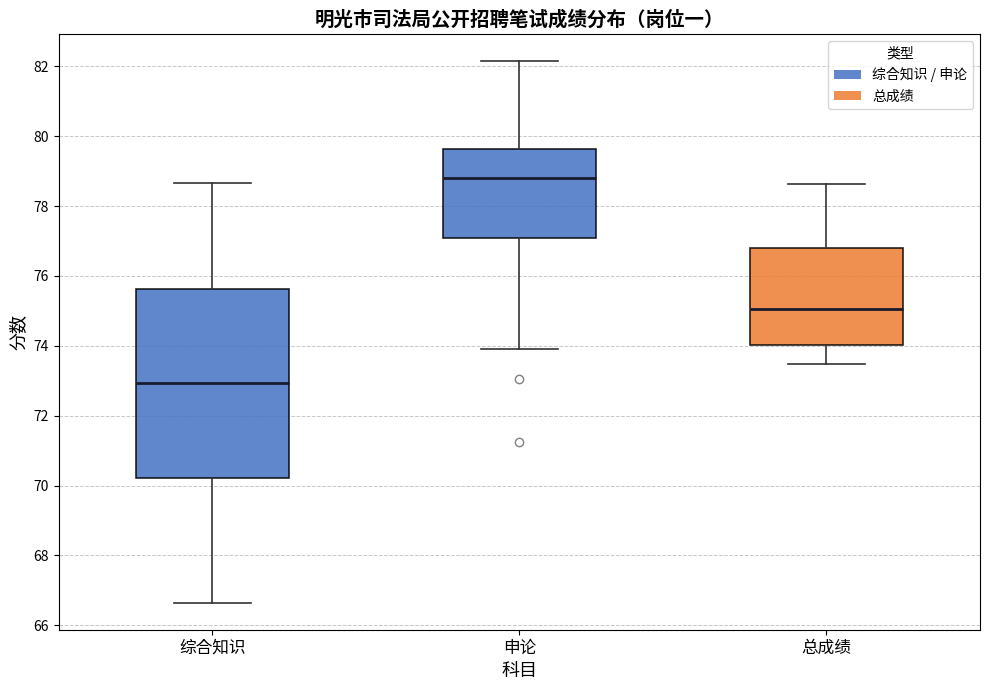

Reading left to right, transcribe this box plot: for each box, give where its median line is, the range the box spans, and where its two whiskers end, as read against the y-axis. The values are not printed on the chart, so give them approximately, as read against the axis.

综合知识: median 73.0, box 70.2 to 75.6, whiskers 66.6 to 78.6
申论: median 78.8, box 77.0 to 79.6, whiskers 74.0 to 82.2
总成绩: median 75.0, box 74.0 to 76.8, whiskers 73.4 to 78.6